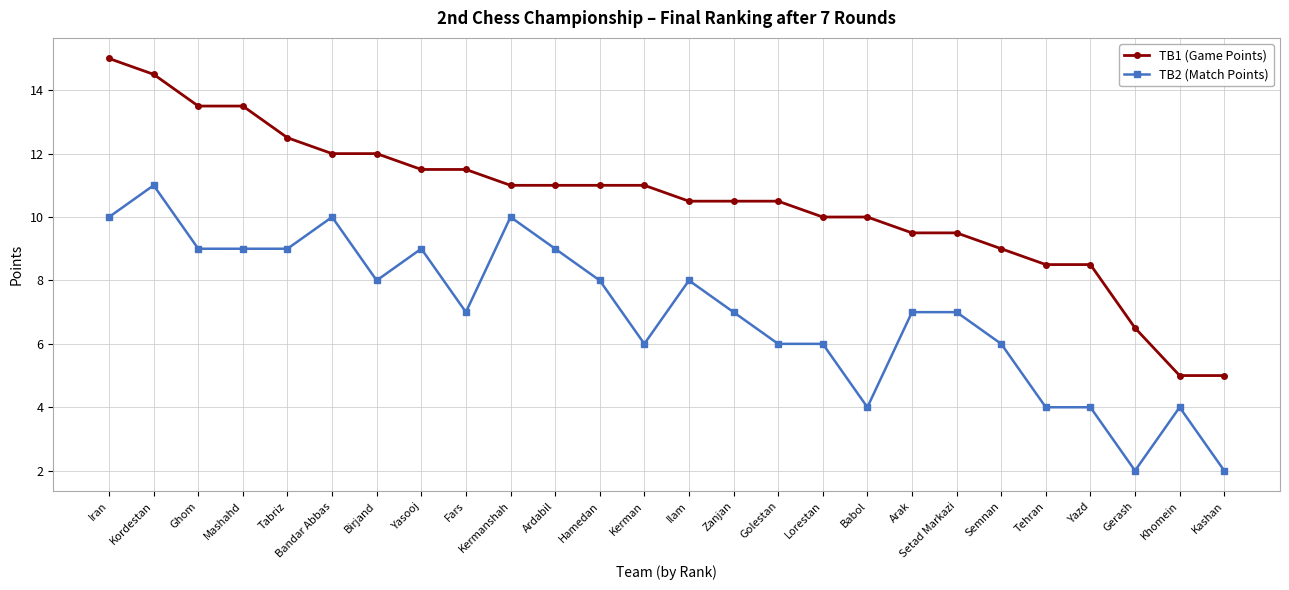

Reading left to right, what are all the values shown in this chart?

TB1 (Game Points): 15.0	14.5	13.5	13.5	12.5	12.0	12.0	11.5	11.5	11.0	11.0	11.0	11.0	10.5	10.5	10.5	10.0	10.0	9.5	9.5	9.0	8.5	8.5	6.5	5.0	5.0
TB2 (Match Points): 10.0	11.0	9.0	9.0	9.0	10.0	8.0	9.0	7.0	10.0	9.0	8.0	6.0	8.0	7.0	6.0	6.0	4.0	7.0	7.0	6.0	4.0	4.0	2.0	4.0	2.0